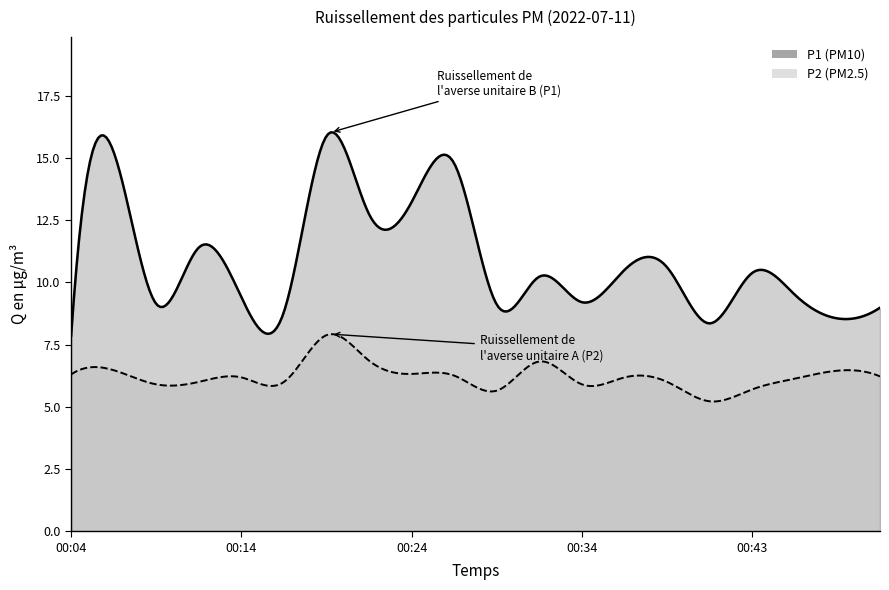

At which label is P2 closest to 6?

00:11